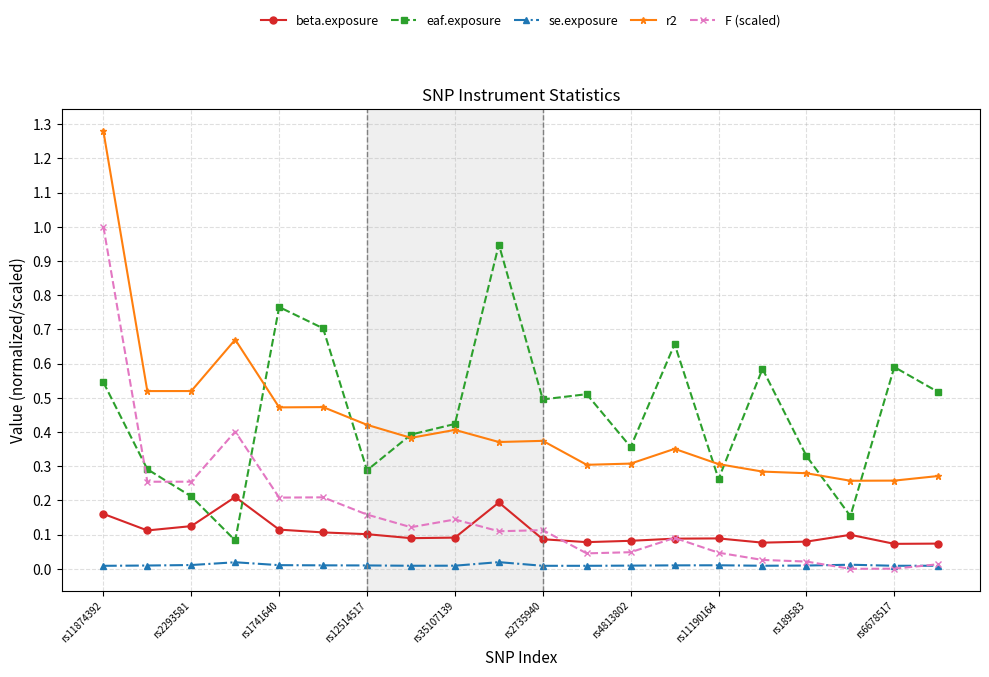

How many times do beta.exposure and eaf.exposure cross each other?

2